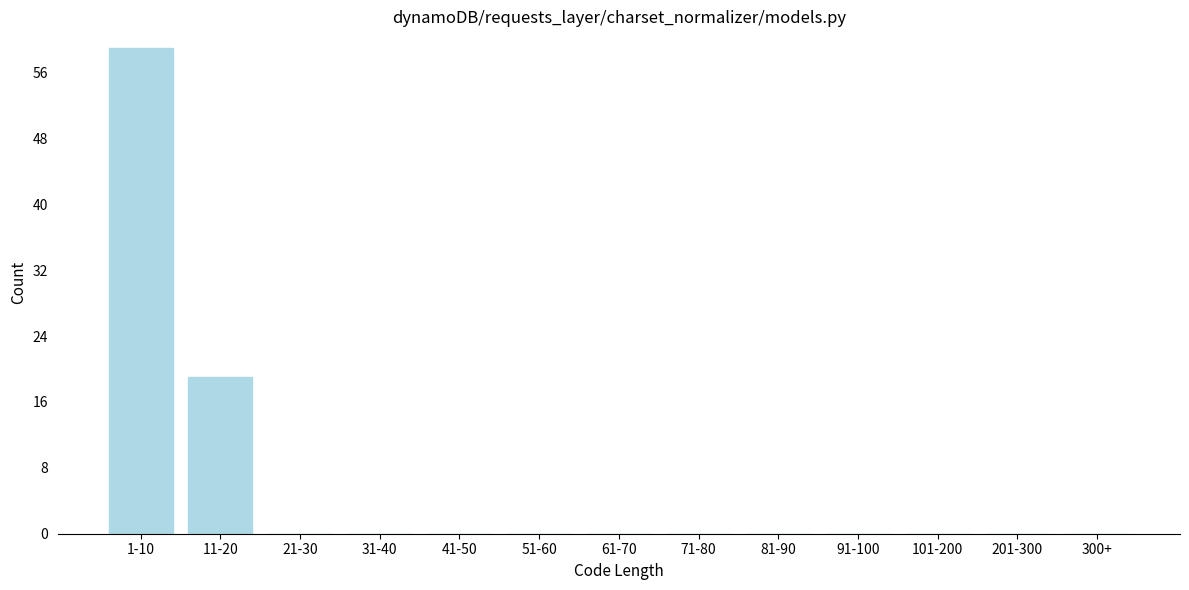

Reading left to right, what are all the values shown in this chart?

1-10=59	11-20=19	21-30=0	31-40=0	41-50=0	51-60=0	61-70=0	71-80=0	81-90=0	91-100=0	101-200=0	201-300=0	300+=0